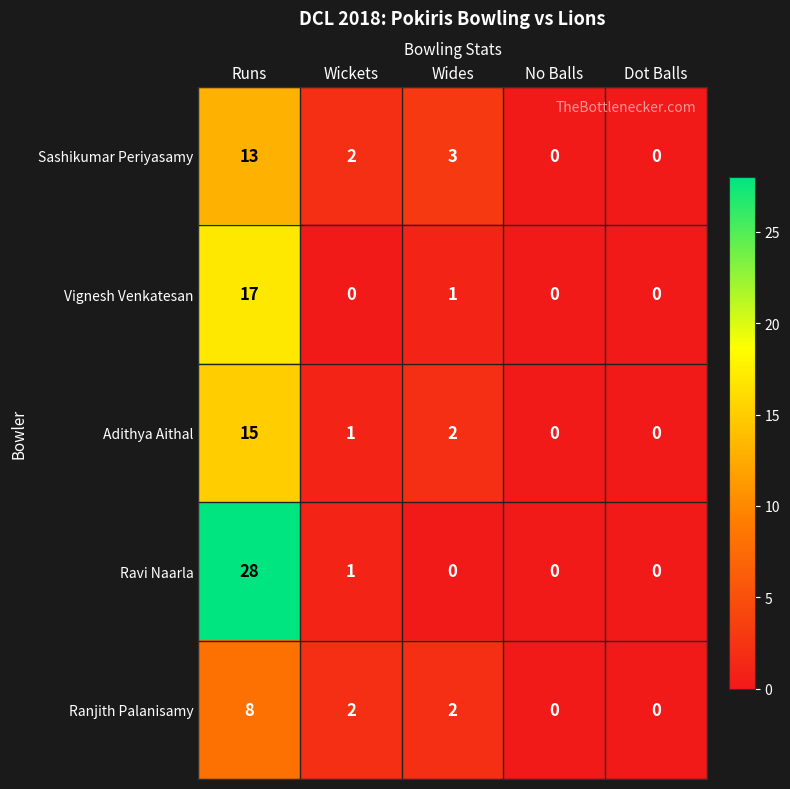

True or false: Vignesh Venkatesan has a value of 0 at No Balls.

True